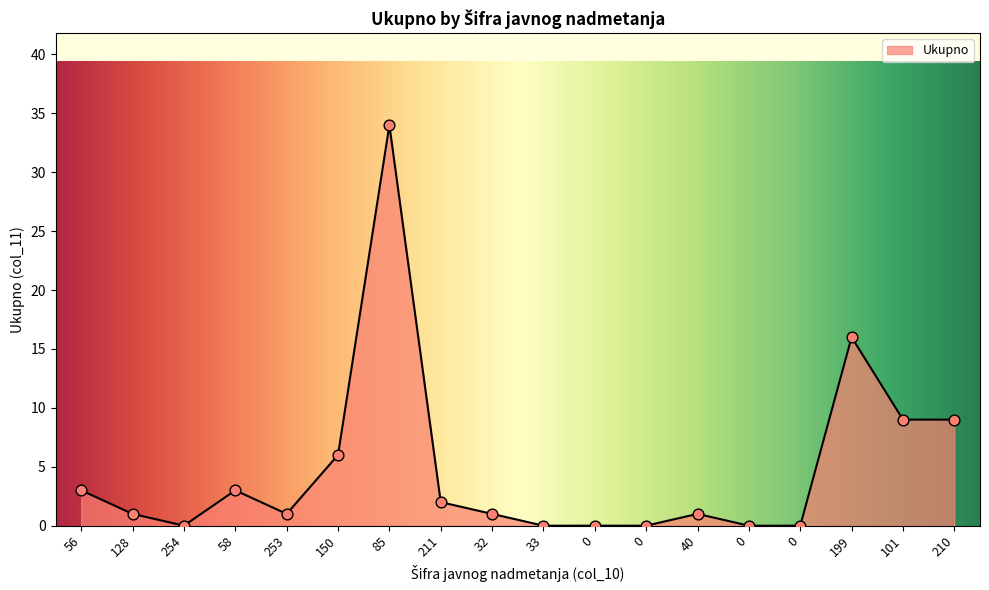

Between 254 and 150, which is larger?

150